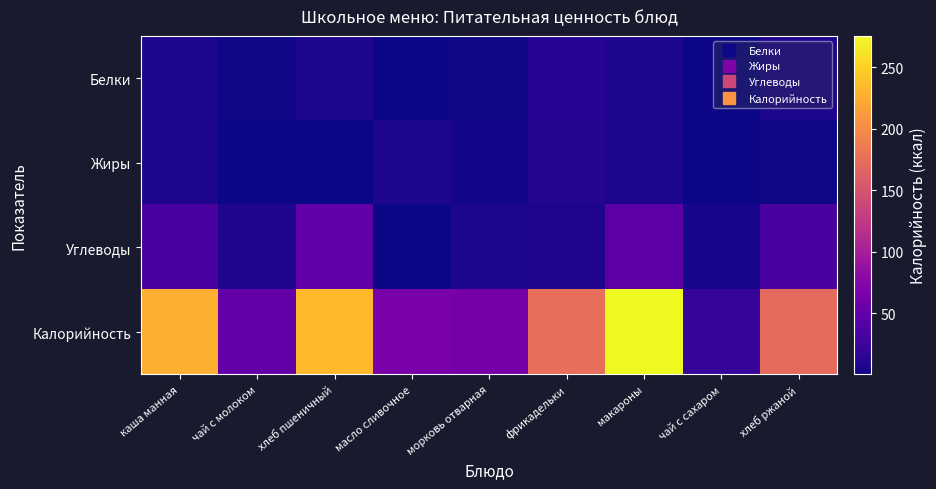

Reading left to right, transcribe all the data shown in this chart.

Белки: каша манная=7.0	чай с молоком=1.6	хлеб пшеничный=7.6	масло сливочное=0.1	морковь отварная=1.4	фрикадельки=12.9	макароны=7.5	чай с сахаром=0.1	хлеб ржаной=6.6
Жиры: каша манная=7.5	чай с молоком=1.1	хлеб пшеничный=0.8	масло сливочное=7.3	морковь отварная=3.3	фрикадельки=10.2	макароны=6.9	чай с сахаром=0.1	хлеб ржаной=1.2
Углеводы: каша манная=32.9	чай с молоком=8.6	хлеб пшеничный=49.2	масло сливочное=0.1	морковь отварная=6.9	фрикадельки=7.8	макароны=45.9	чай с сахаром=5.2	хлеб ржаной=33.4
Калорийность: каша манная=226.5	чай с молоком=50.9	хлеб пшеничный=234.4	масло сливочное=66.1	морковь отварная=62.7	фрикадельки=174.9	макароны=275.5	чай с сахаром=21.4	хлеб ржаной=170.8